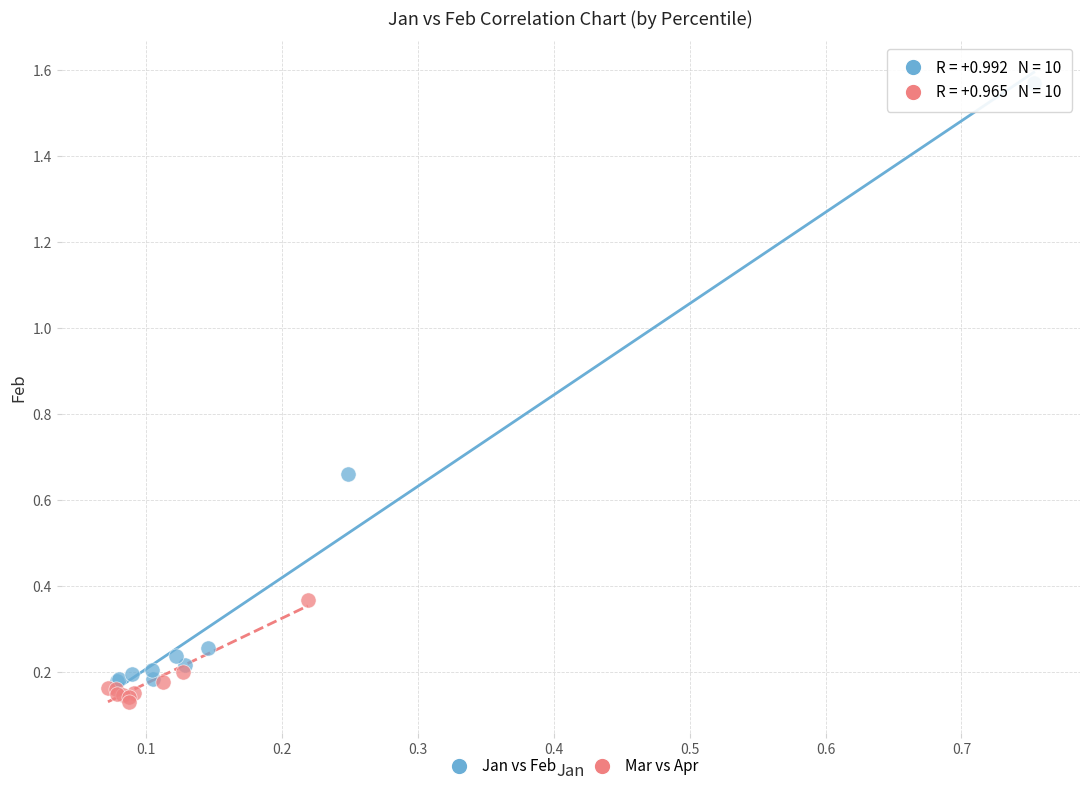

What are all the series names shown in the legend?

Jan vs Feb, Mar vs Apr